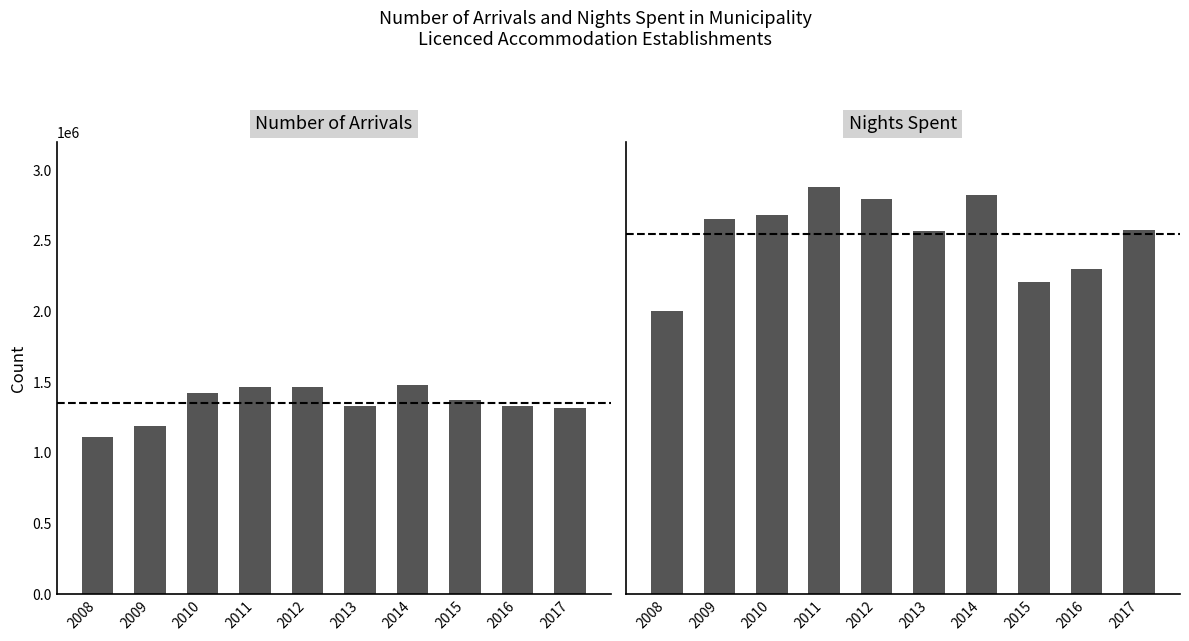

How many values in the NIGHTS SPENT series are below 2654778?

5